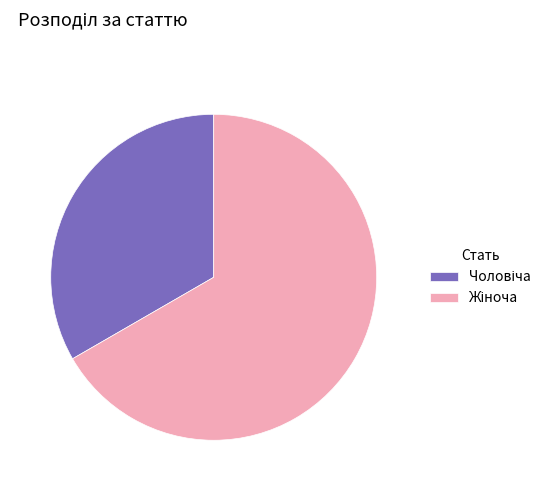

Does any single category account for the majority?

Yes